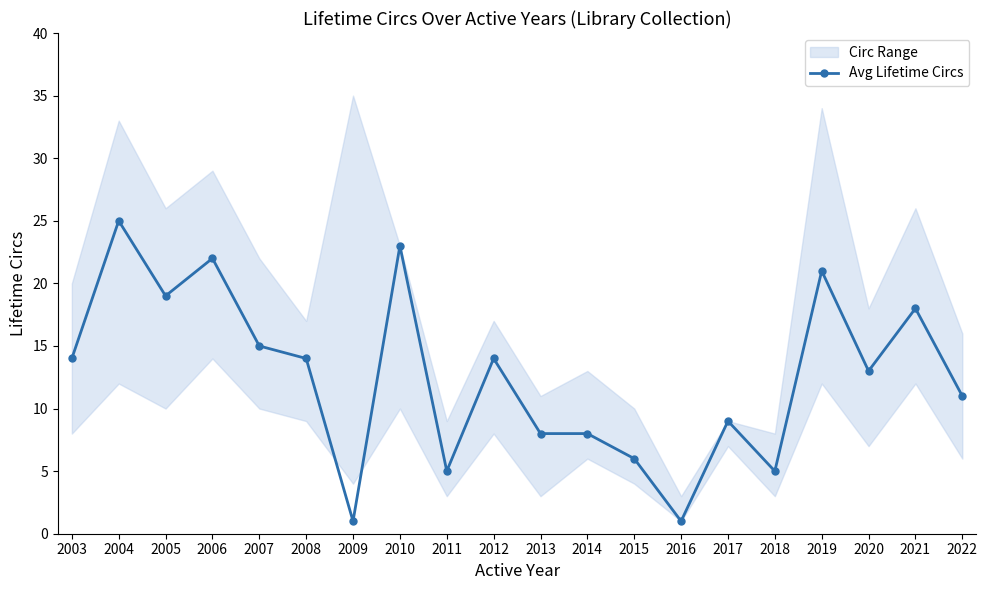

Reading left to right, list all the values displayed in this chart.

14	25	19	22	15	14	1	23	5	14	8	8	6	1	9	5	21	13	18	11